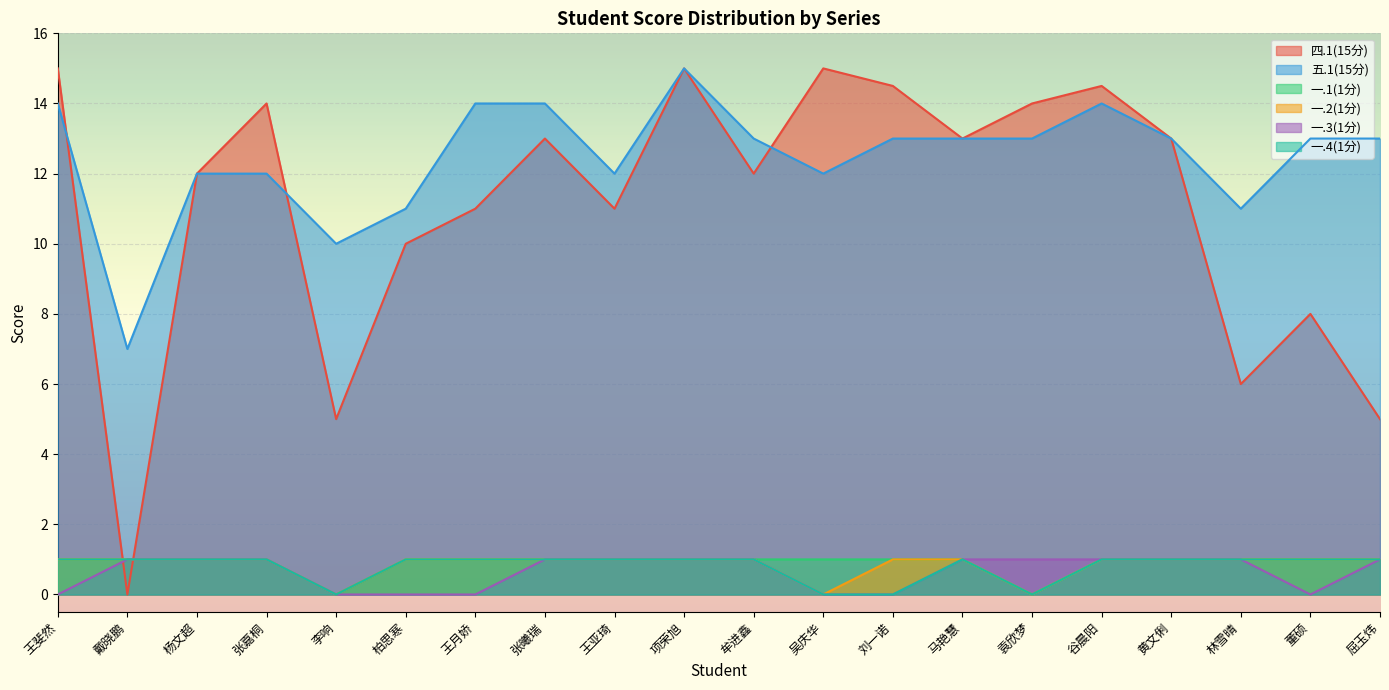

True or false: 一.3(1分) and 一.1(1分) cross at least once.

False